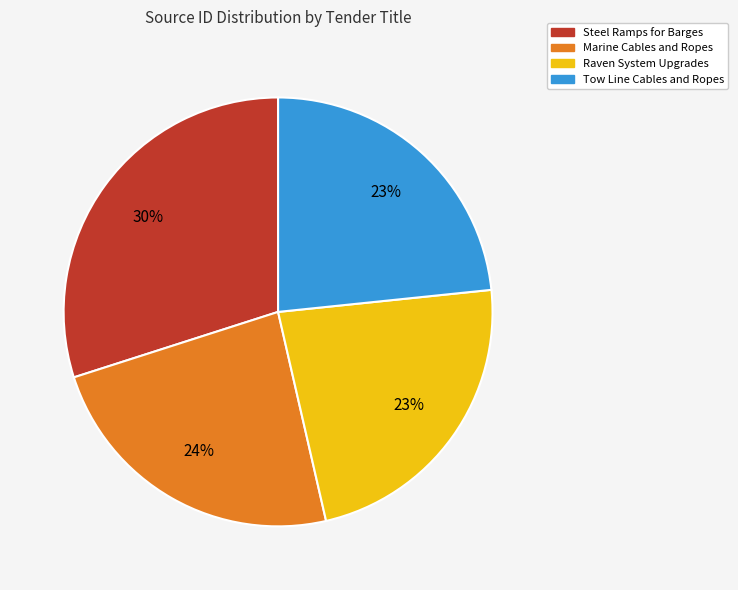

Count the number of slices in the pie.

4